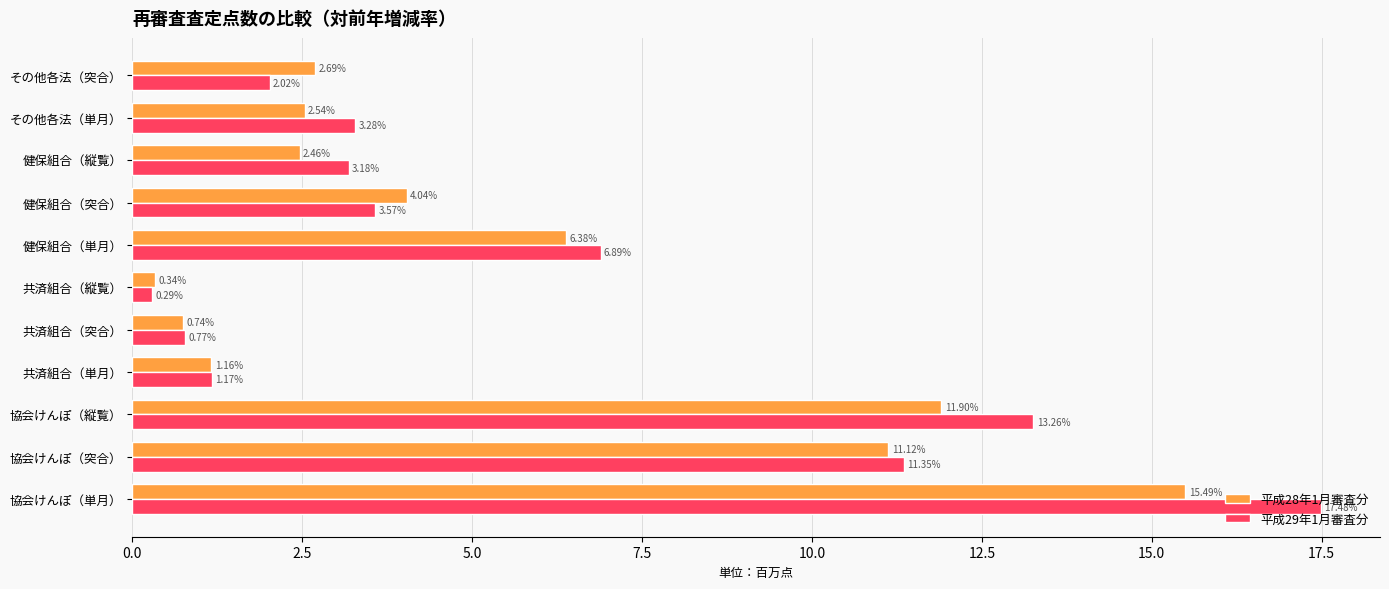

At which label does 平成28年1月審査分 reach its minimum?

共済組合（縦覧）